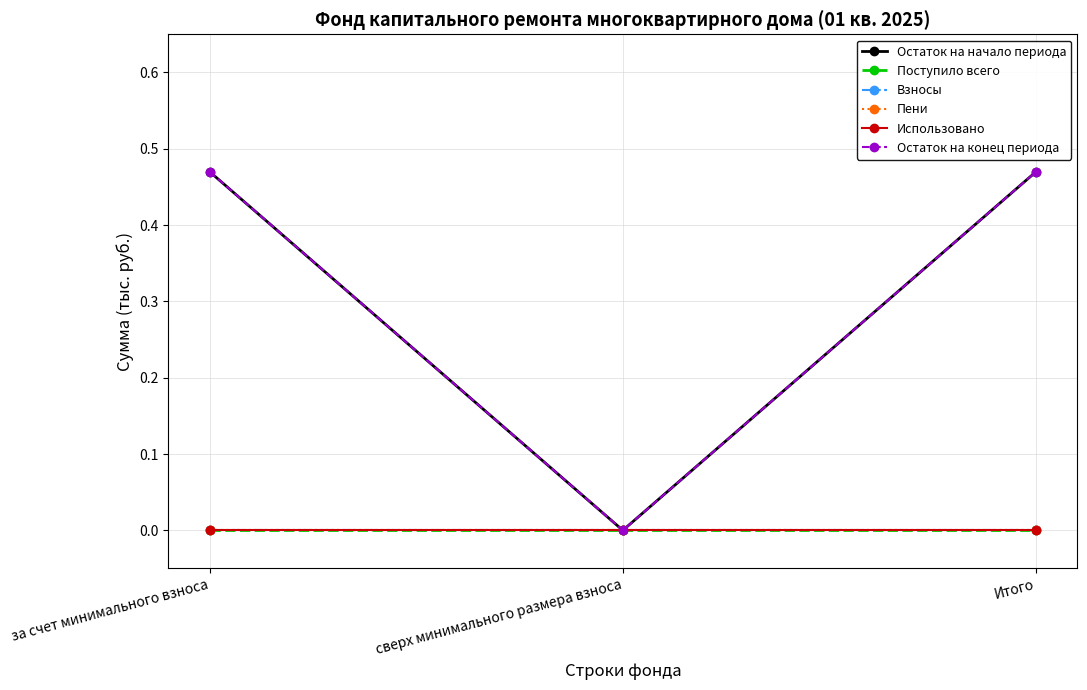

At which label does Использовано reach its peak?

за счет минимального взноса